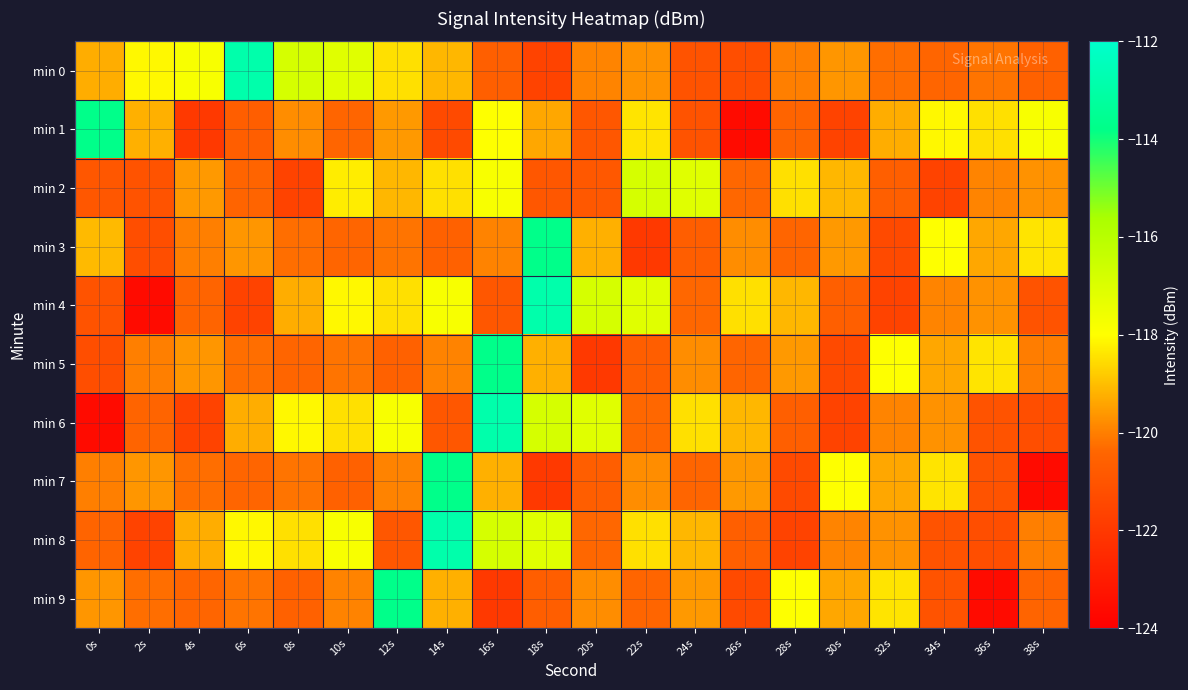

How many distinct data groups are displayed?

10